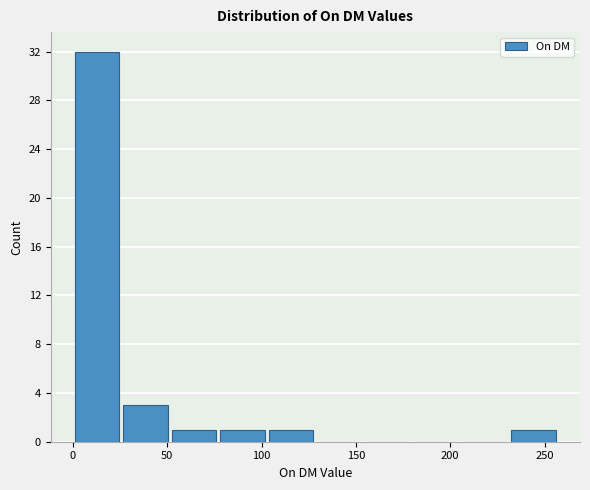

What is the height of the bar covering 25 to 50 on the x-axis? Neither the bar edges nor the heights are printed on the chart, so give them approximately, as read against the axes.

3